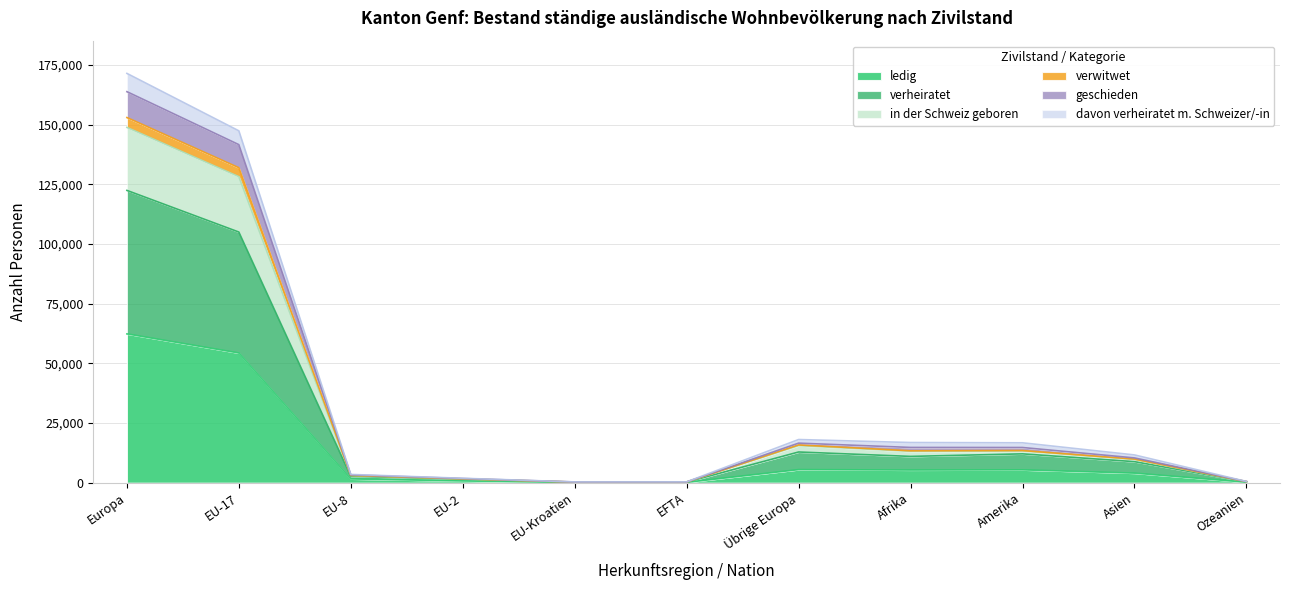

How many interior local valleys does the ledig series have?

2